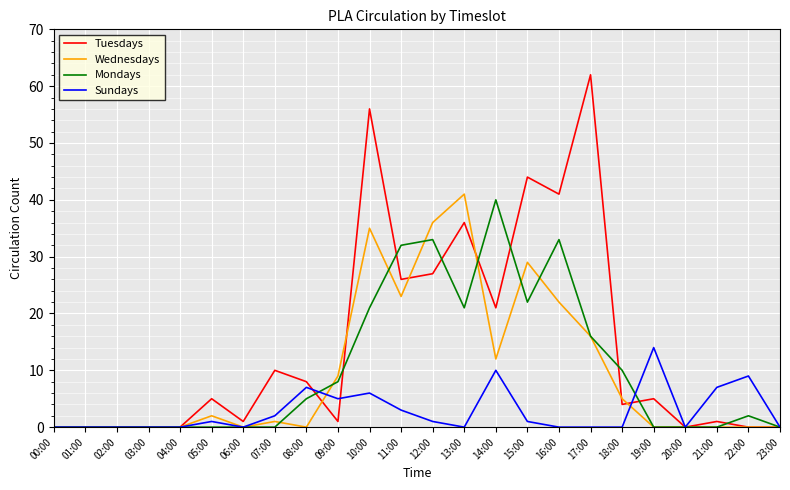

How many lines are shown in the chart?

4